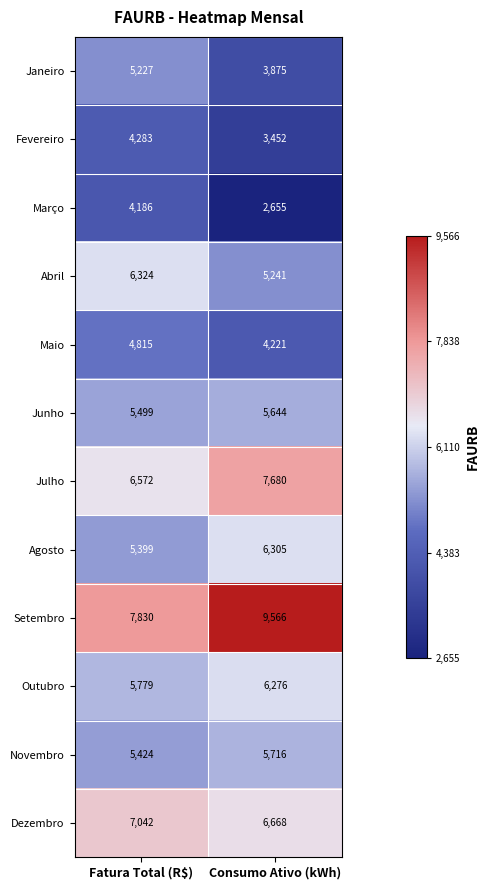

What is the difference between the Julho values at Fatura Total (R$) and Consumo Ativo (kWh)?

1108